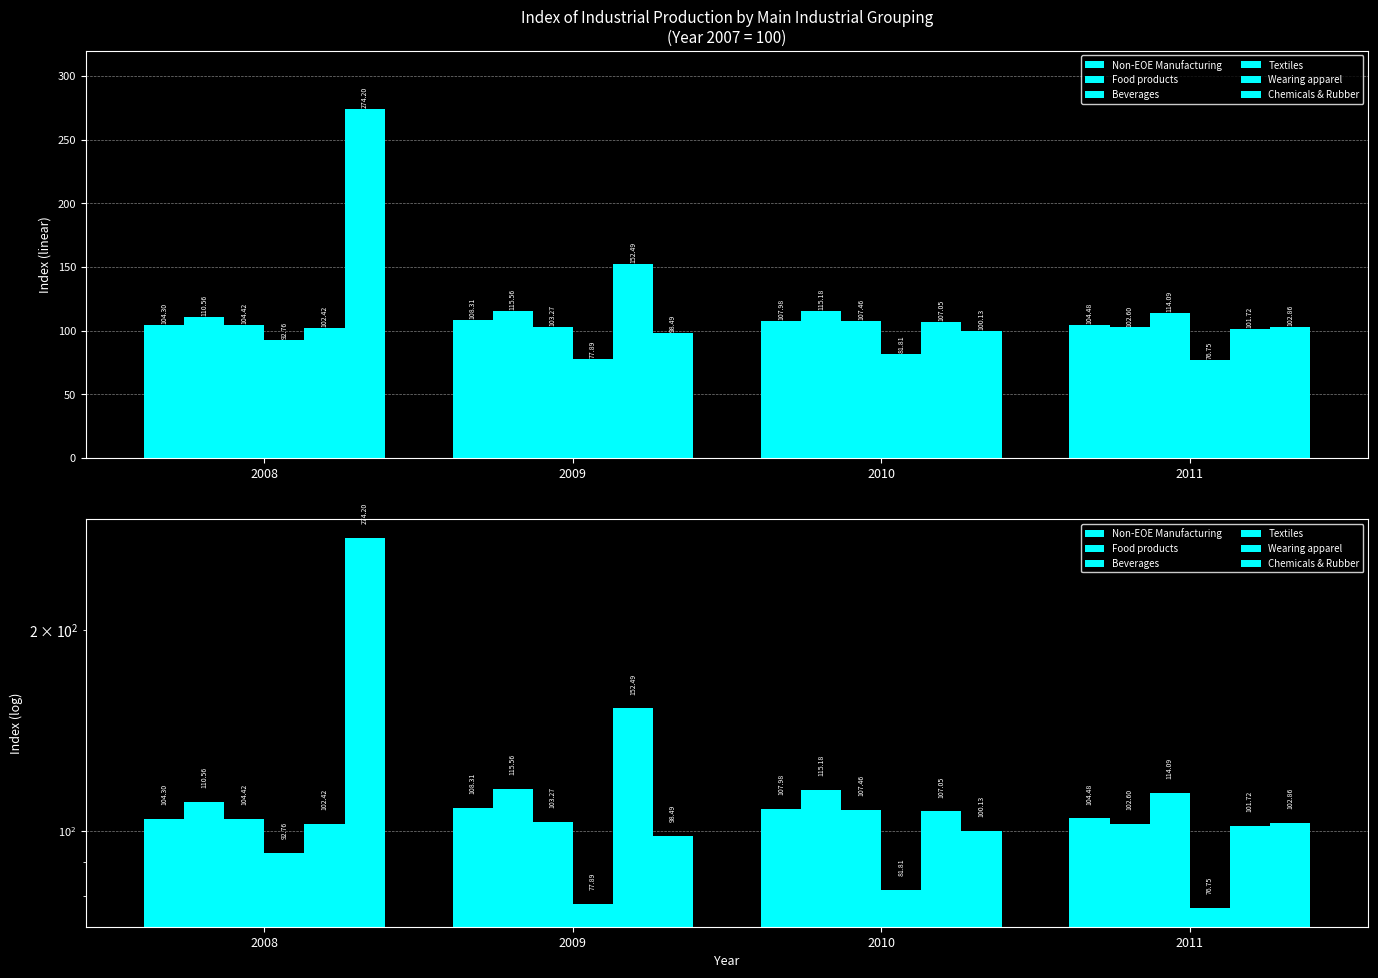

True or false: Textiles has a value of 76.8 at 2011.

True